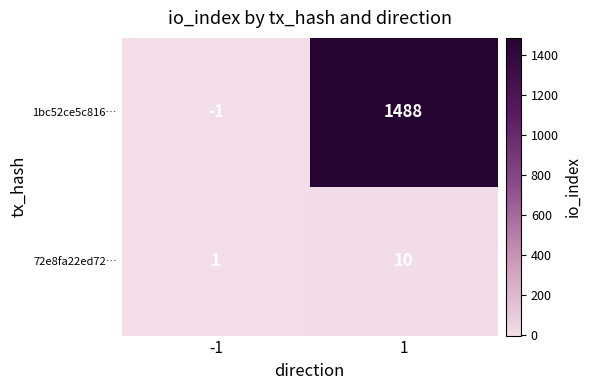

What is the smallest value displayed?

-1